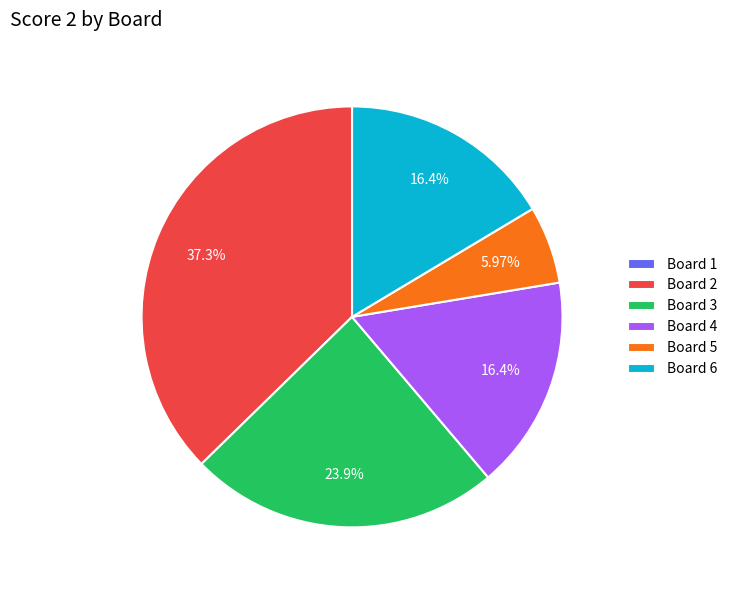

Approximately how many times larger is the value at Board 5 compared to Board 4?

0.4